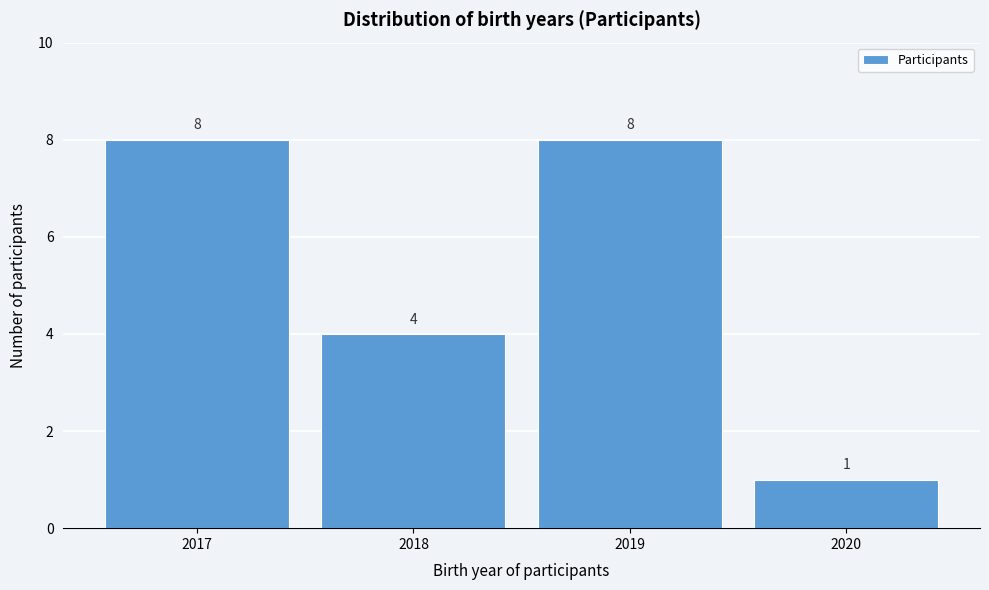

Reading left to right, list all the values displayed in this chart.

2017=8	2018=4	2019=8	2020=1